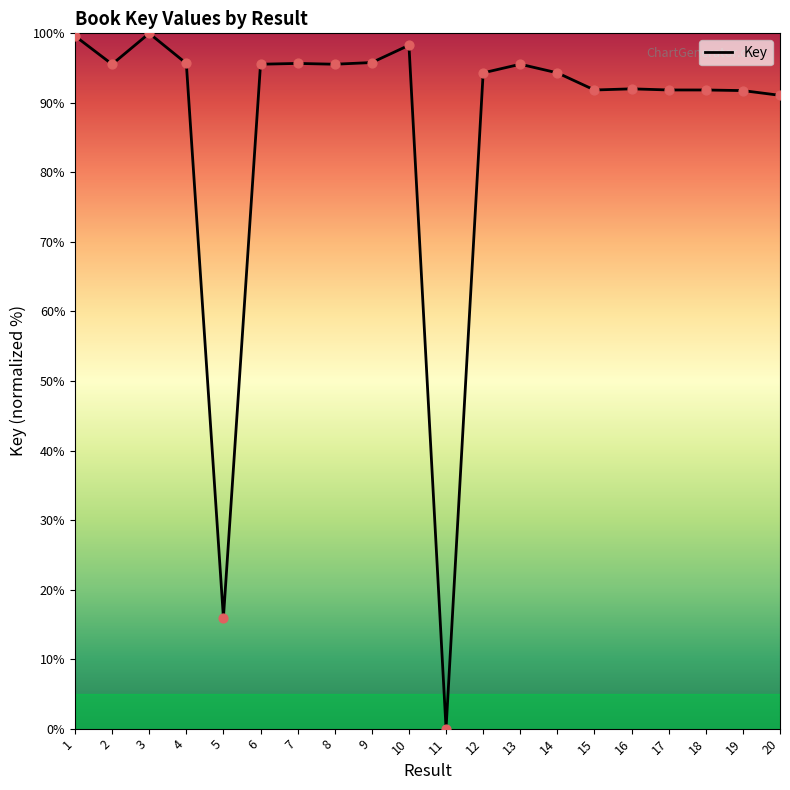

Approximately how many times larger is the value at 18 compared to 14?

1.0